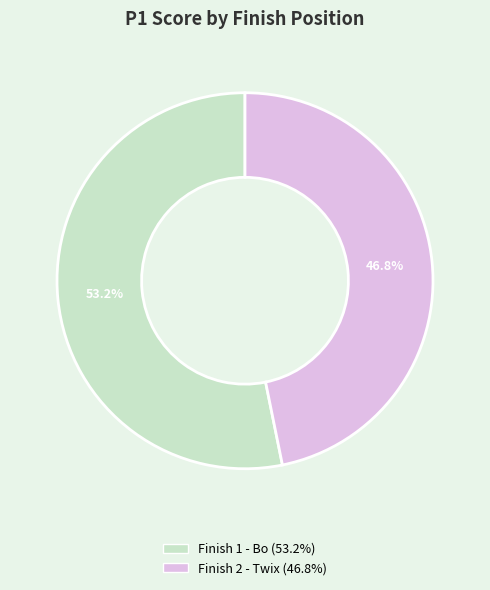

Is there any slice that represents more than half of the pie?

Yes